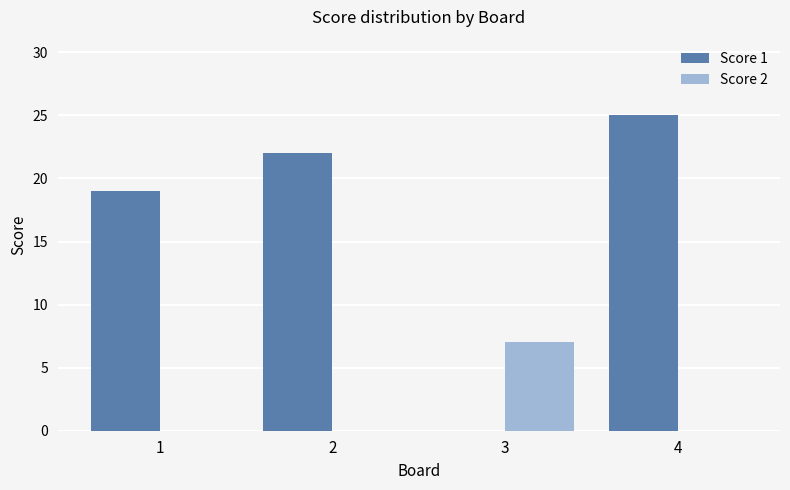

The value of Score 2 at 3 is 7. True or false?

True